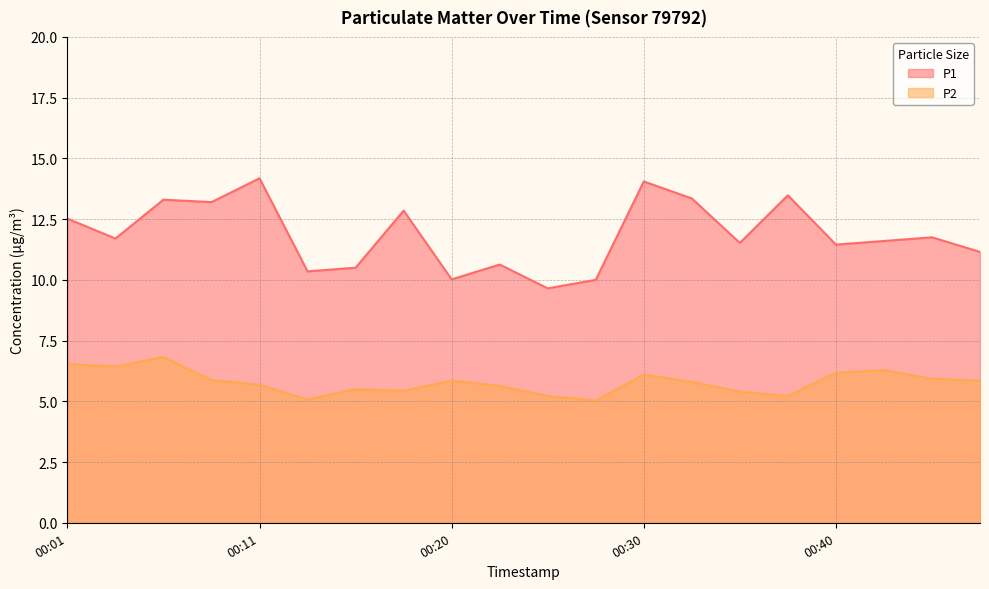

At which label does P1 first exceed 11?

00:01